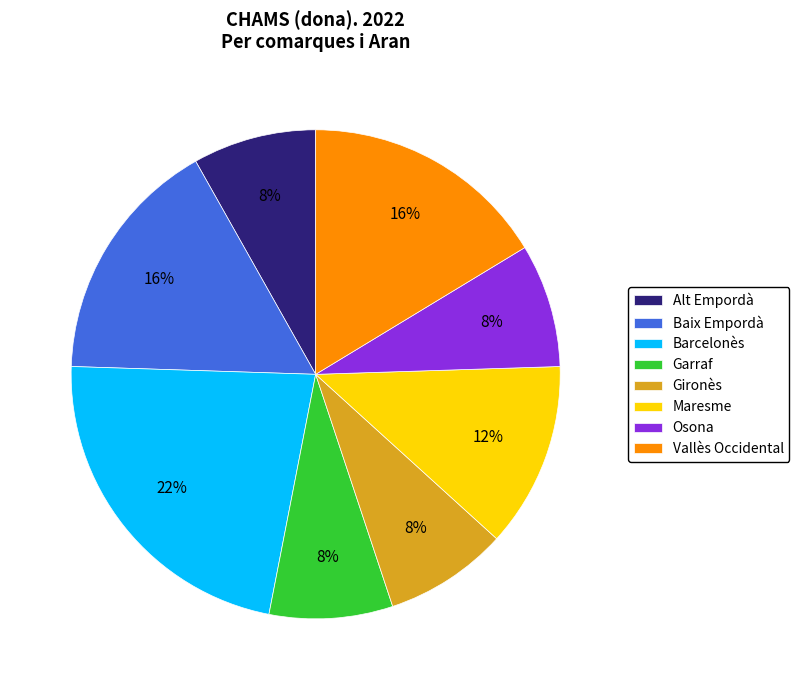

Is there any slice that represents more than half of the pie?

No